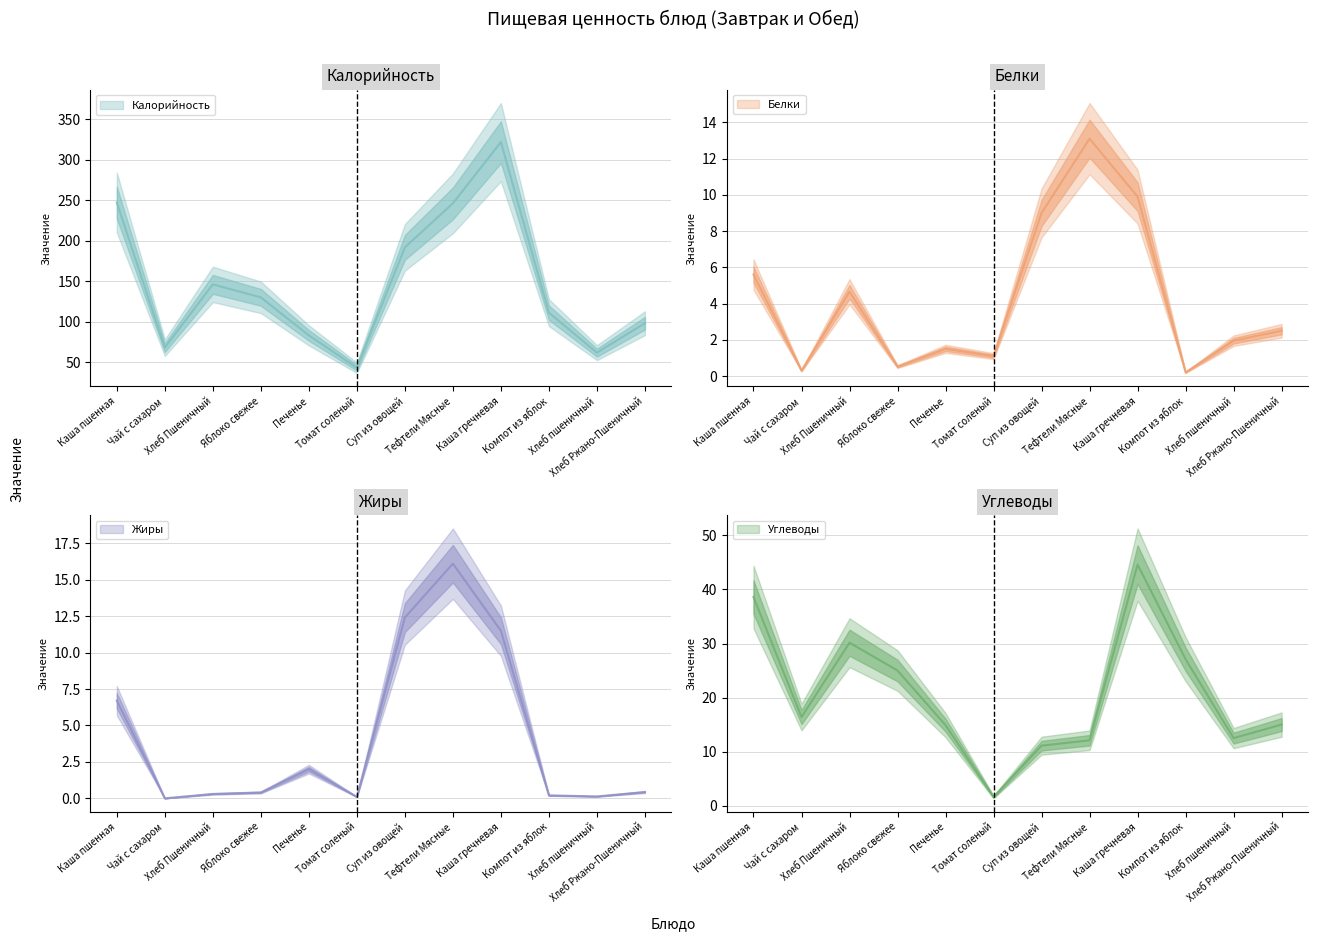

After their last crossing, which series has the higher values: Белки or Жиры?

Жиры